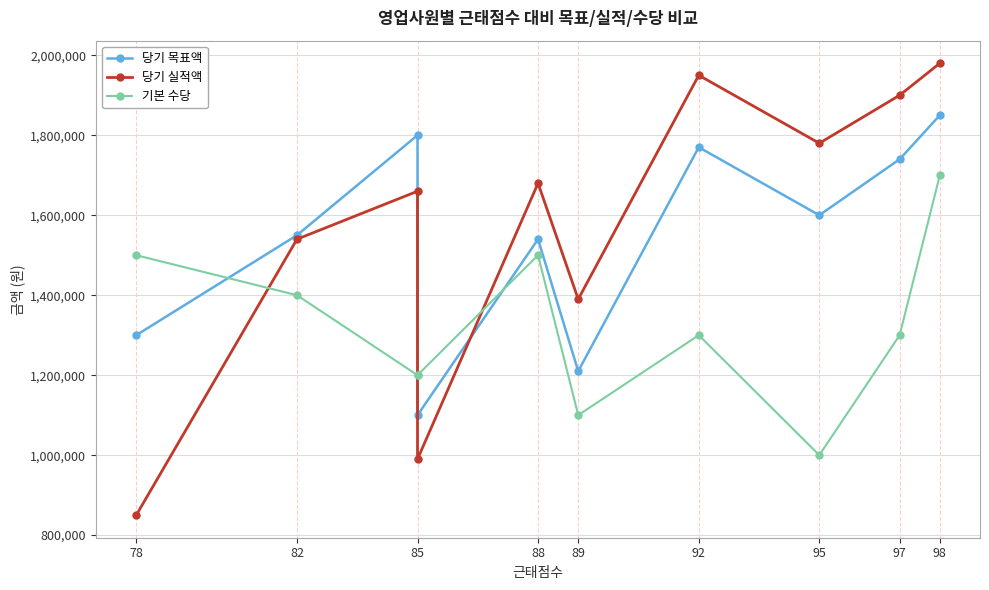

Reading left to right, transcribe all the data shown in this chart.

당기 목표액: 1300000	1550000	1800000	1100000	1540000	1210000	1770000	1600000	1740000	1850000
당기 실적액: 850000	1540000	1660000	990000	1680000	1390000	1950000	1780000	1900000	1980000
기본 수당: 1500000	1400000	1200000	1200000	1500000	1100000	1300000	1000000	1300000	1700000